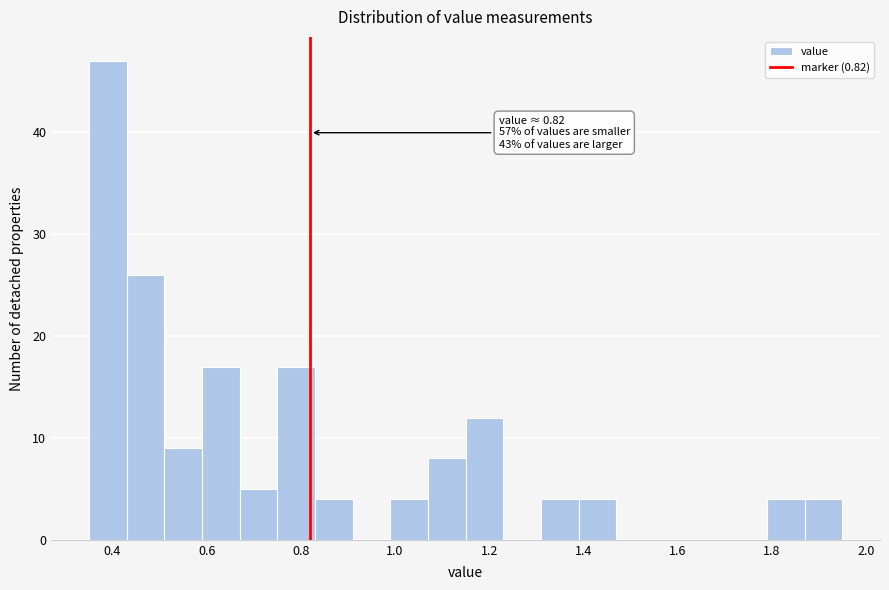

Which range on the x-axis has the tallest bar?

0.35 to 0.43